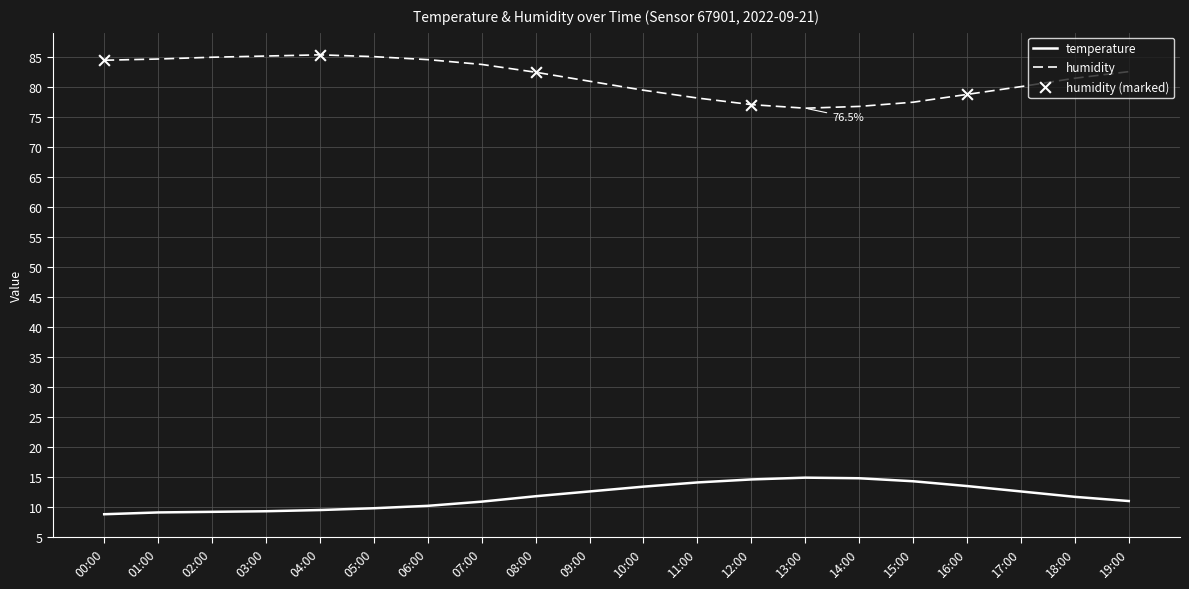

Is the value of temperature at 08:00 greater than the value of humidity at 06:00?

No